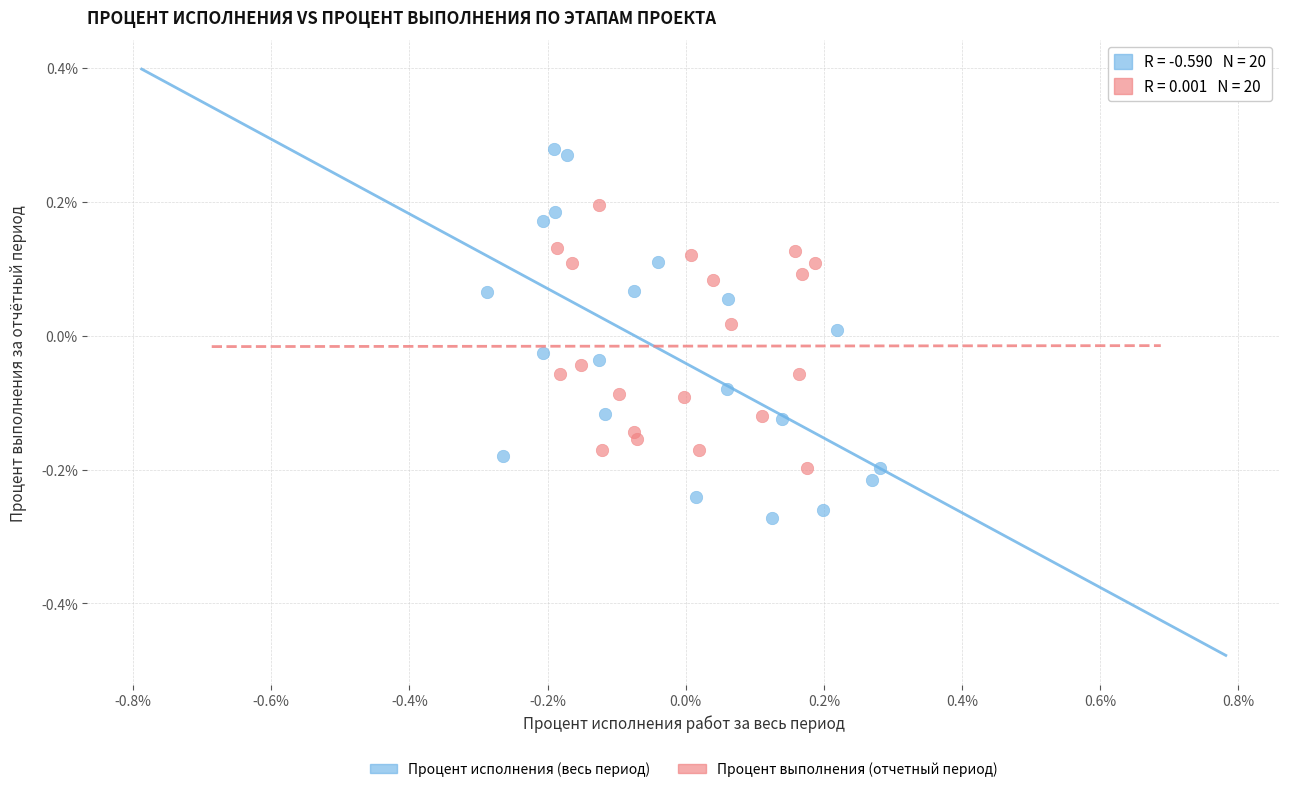

Which series contains the lowest Y value?

Процент исполнения (весь период)